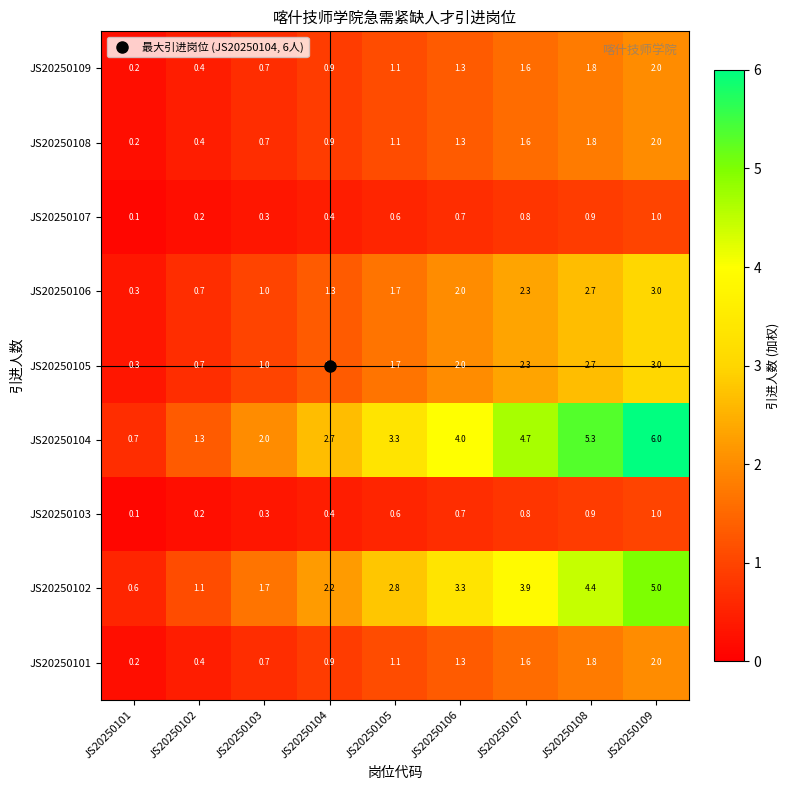

Between JS20250104 and JS20250108, which series saw the biggest shift?

JS20250104